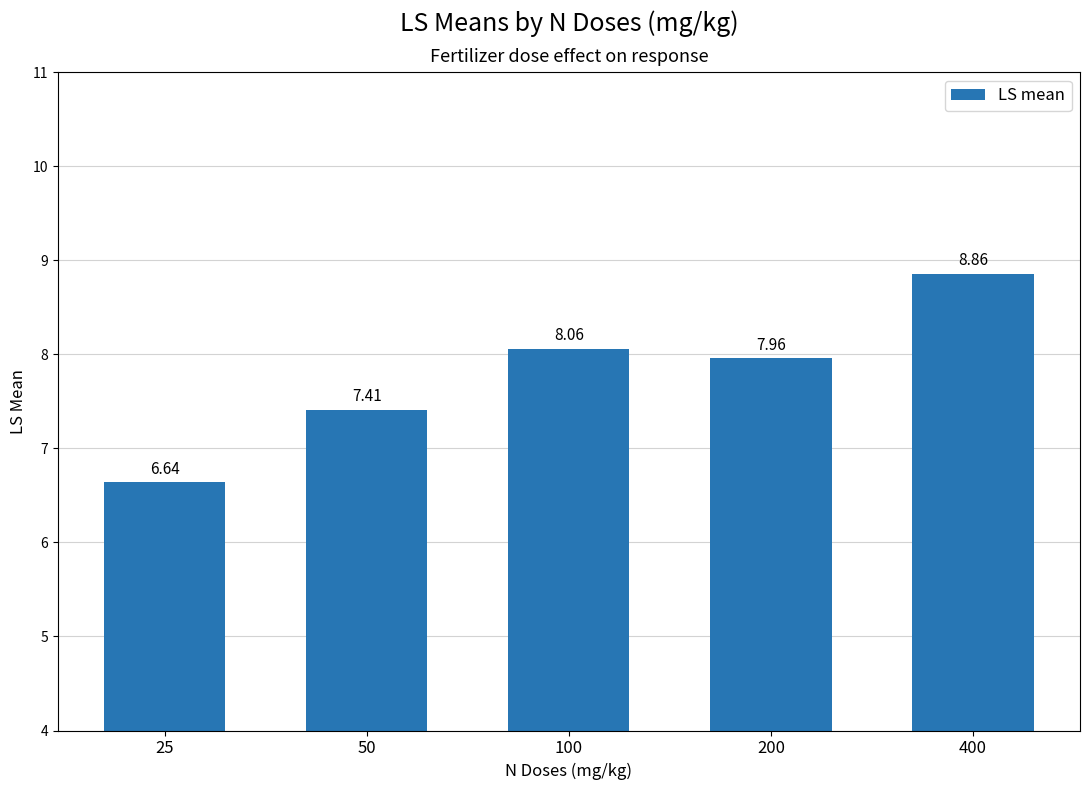

What is the difference between the values at 400 and 100?

0.8